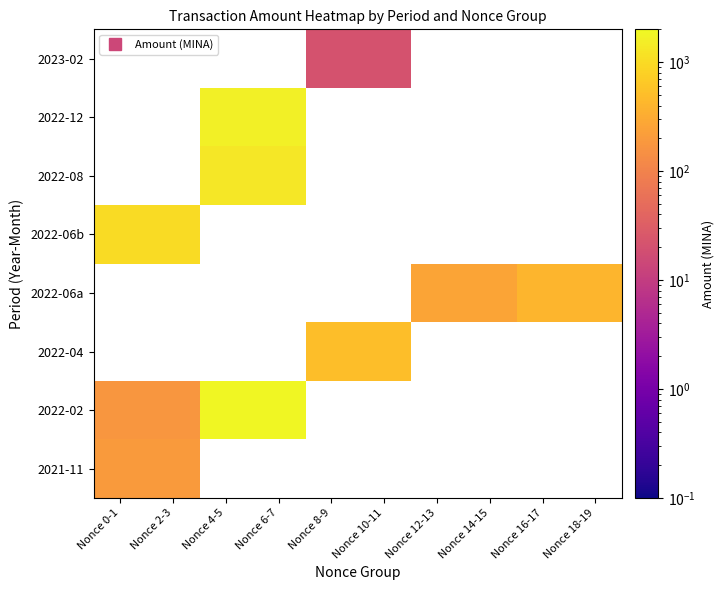

How many data points does each series have?

10